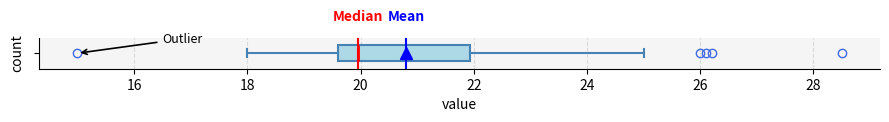

Where does the right whisker of the box end on the x-axis? The values are not printed on the chart, so give them approximately, as read against the axis.

25.0